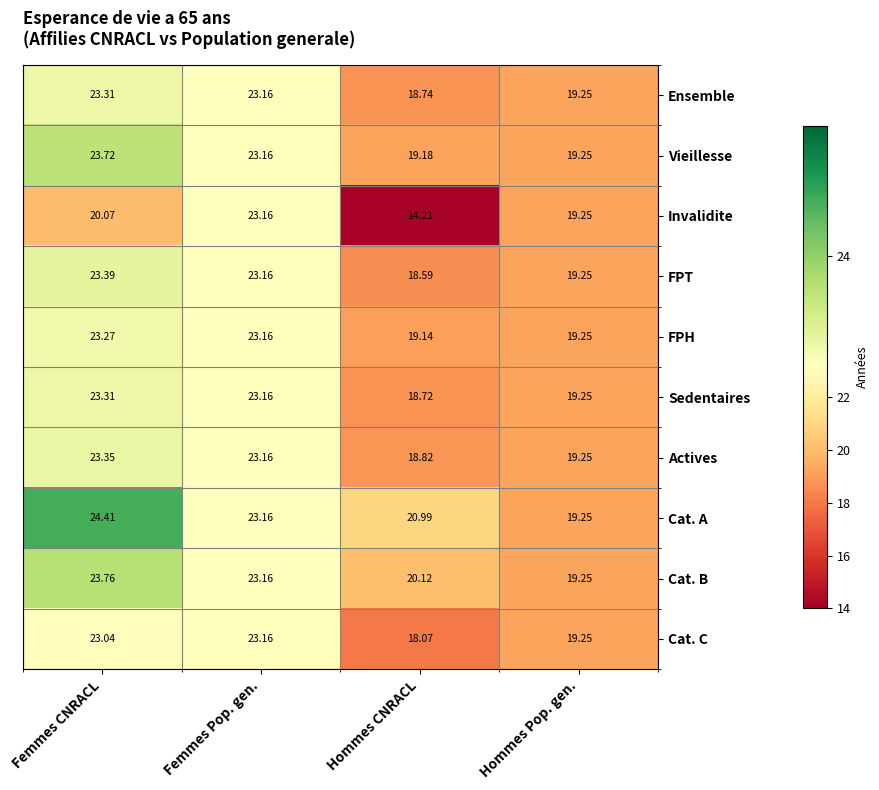

At which label is Vieillesse closest to 21?

Hommes Pop. gen.